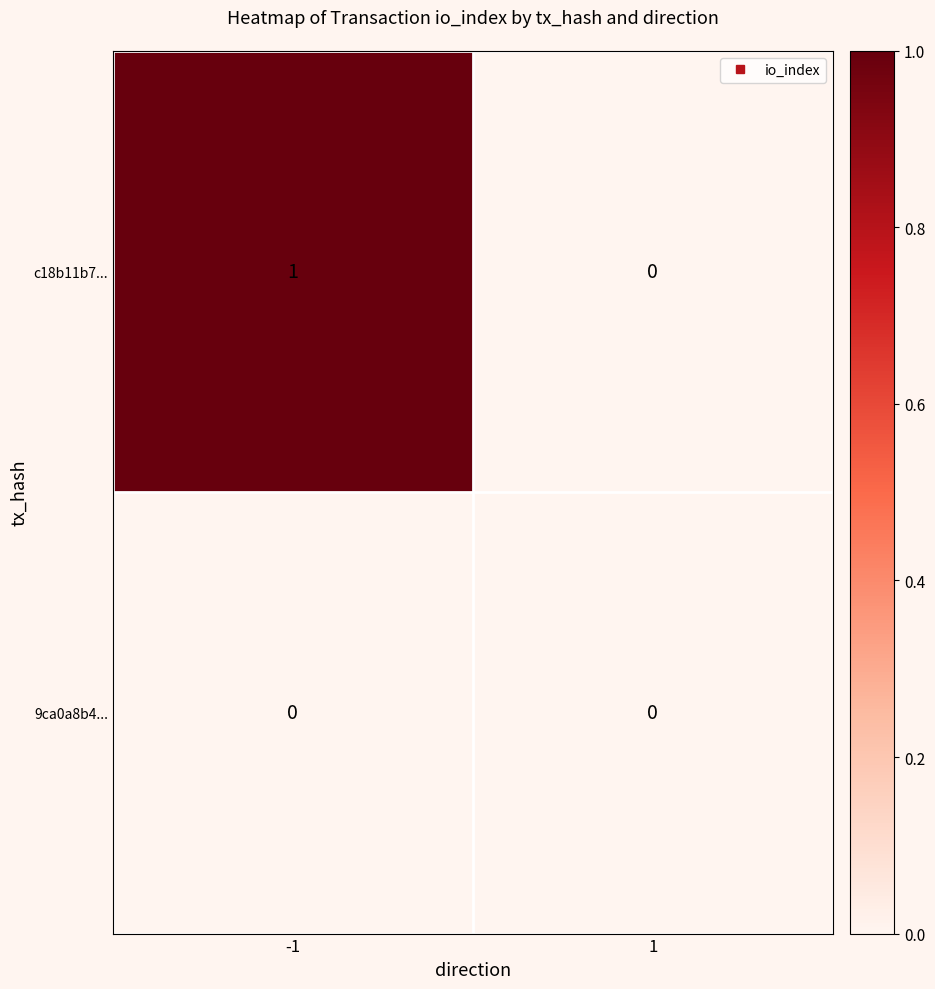

Is it true that c18b11b7... equals 1 at -1?

True